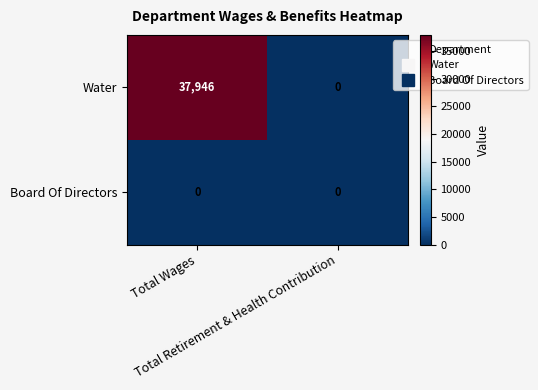

What is the sum of all Water values?

37946